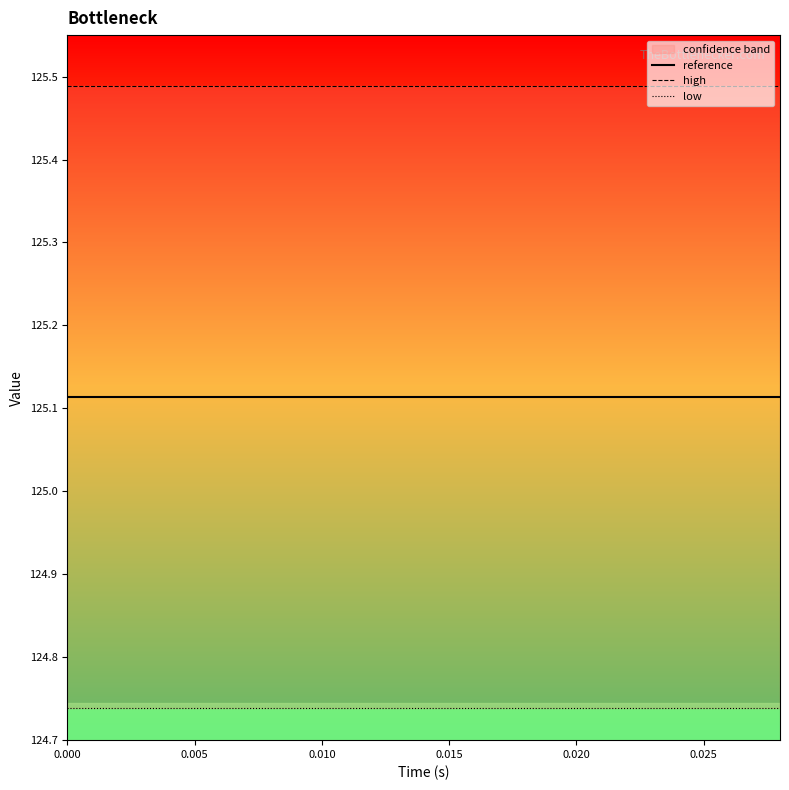

Is it true that high equals 125.5 at 0.005?

True